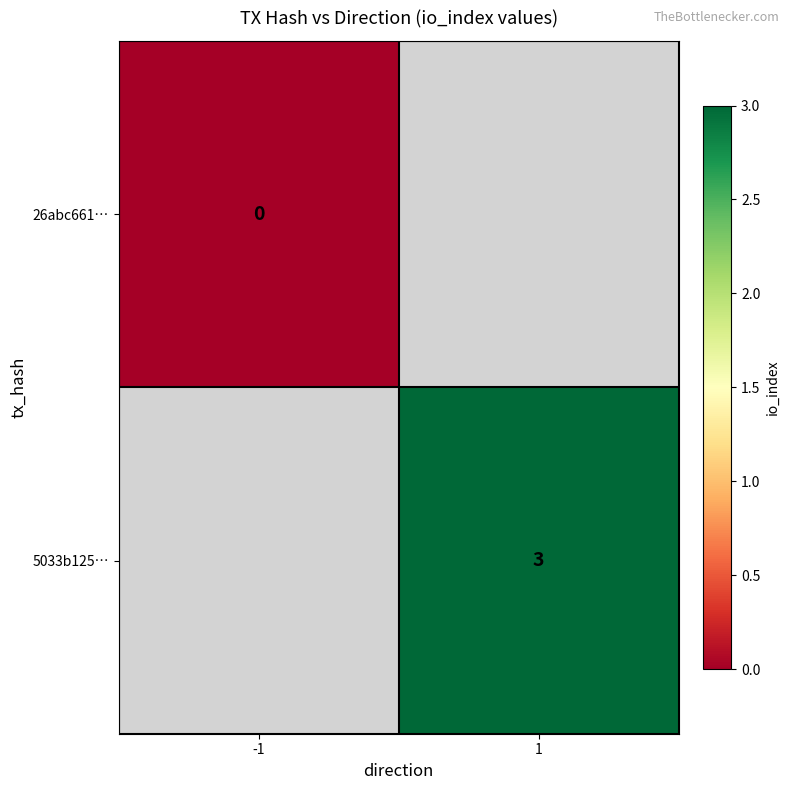

The value of 5033b125… at 1 is 1. True or false?

False